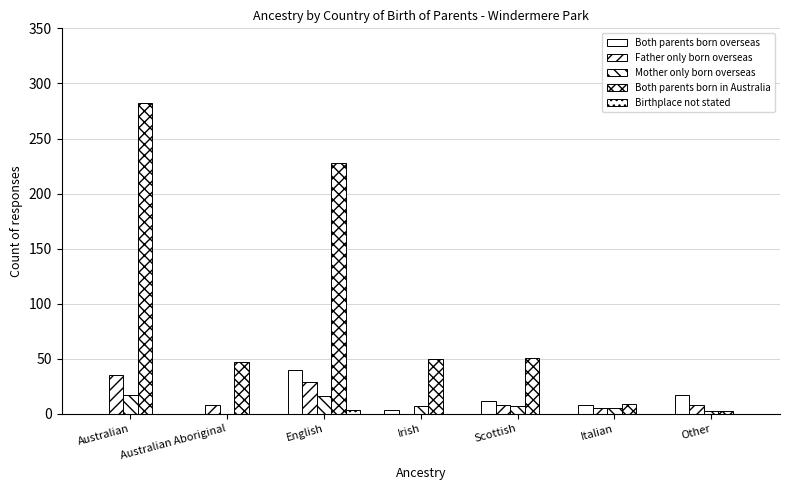

What position from the right is Scottish?

3